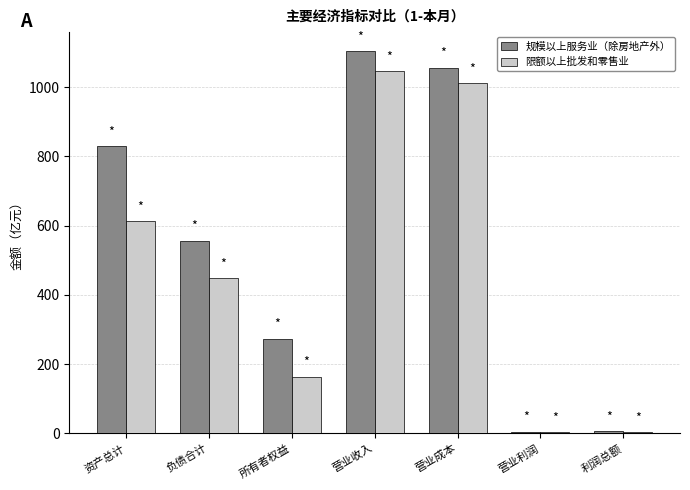

What is the sum of the 规模以上服务业（除房地产外） values at 营业成本 and 所有者权益?

1329.4